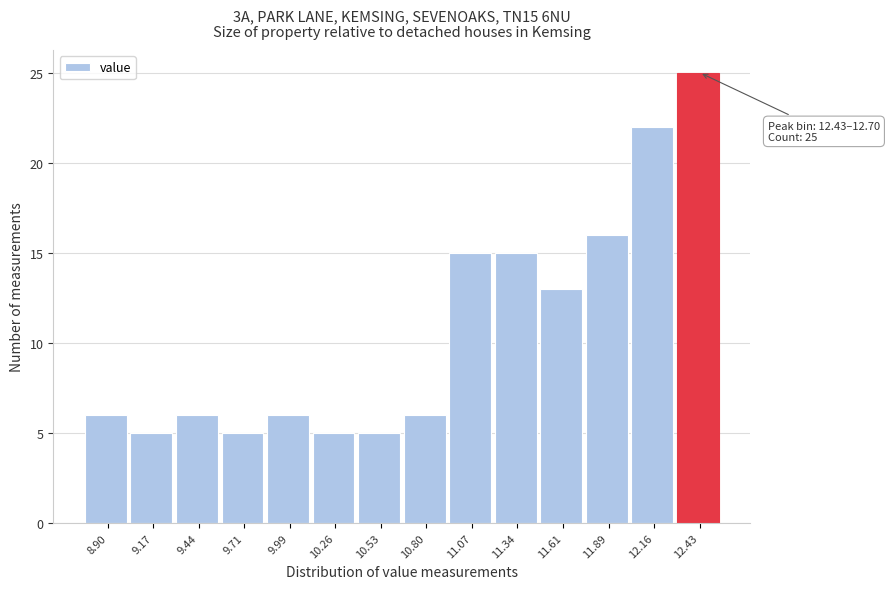

Reading left to right, list all the values displayed in this chart.

6	5	6	5	6	5	5	6	15	15	13	16	22	25